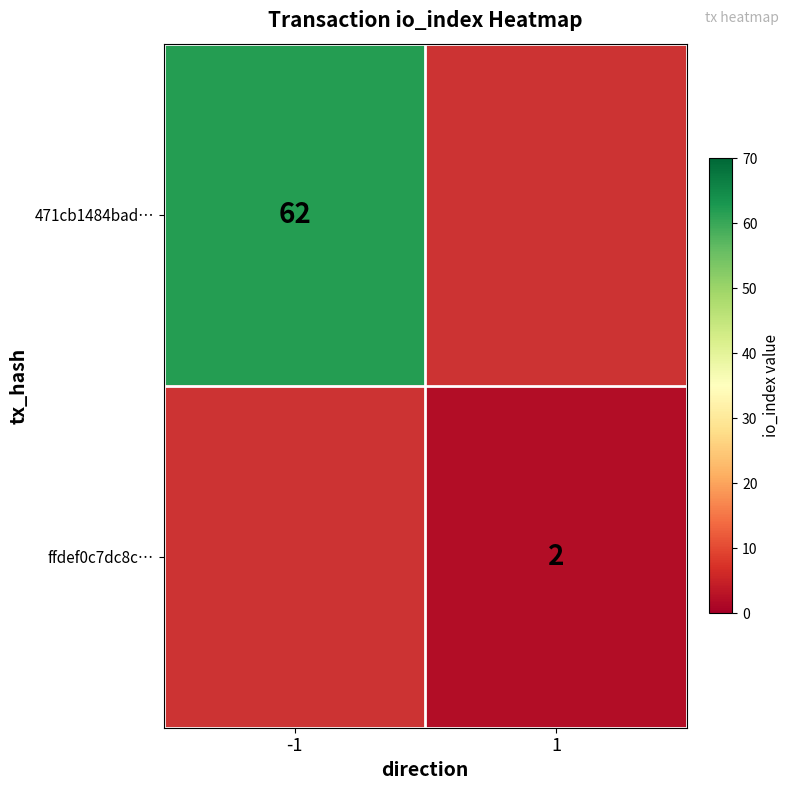

The ffdef0c7dc8c… series shows 0.7 at 1. True or false?

False